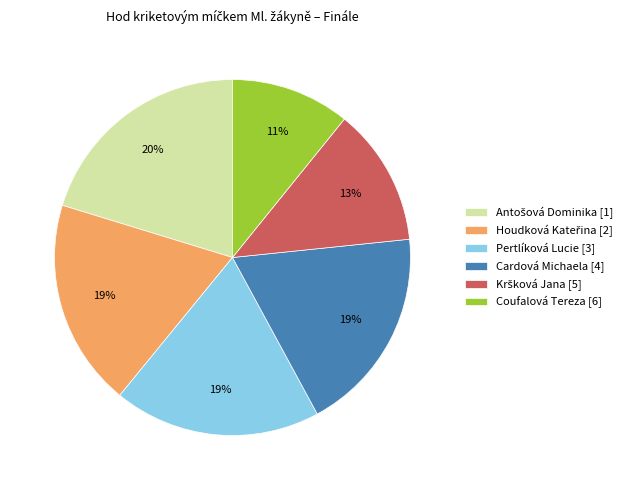

How many segments does this pie chart have?

6